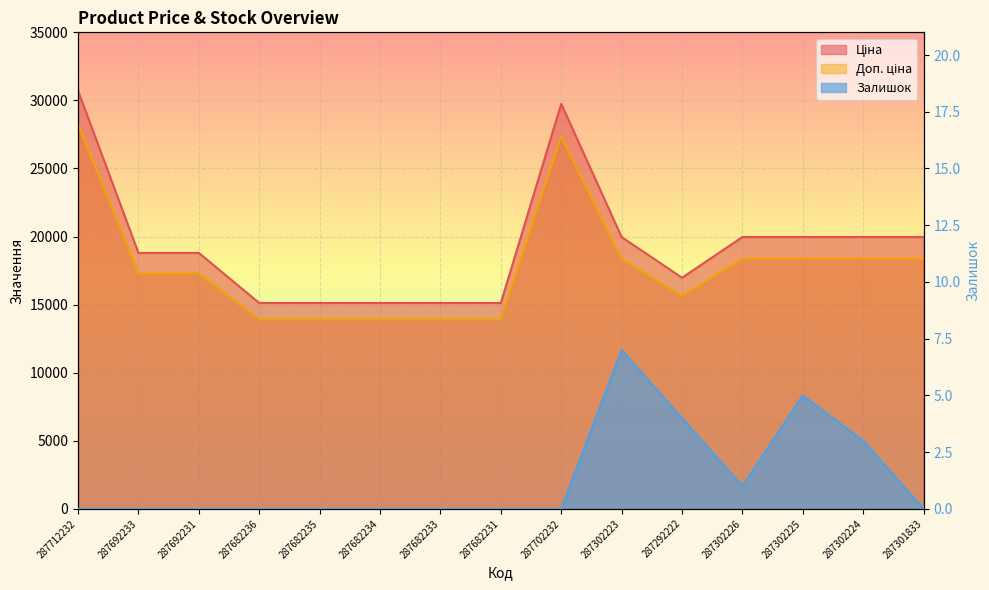

At which category does the chart reach its minimum across all series?

287712232